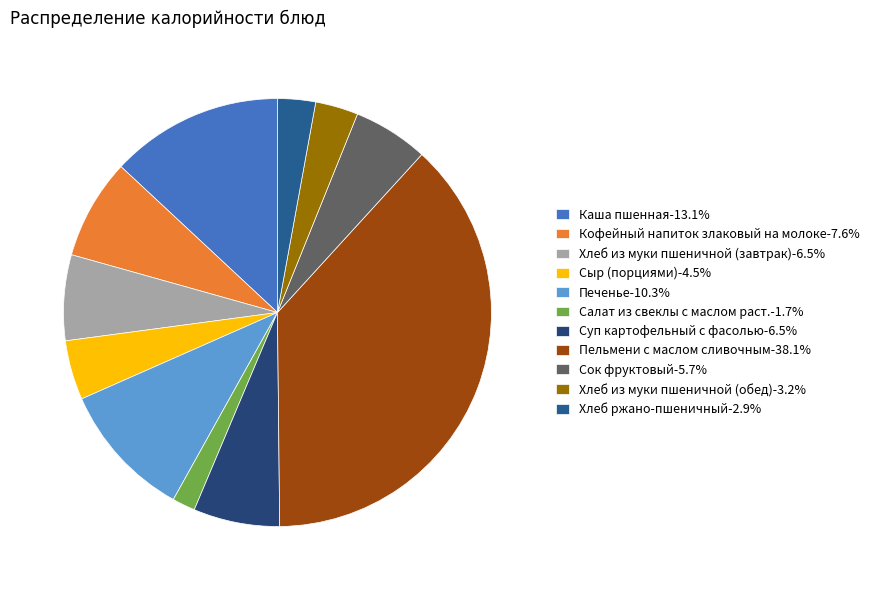

Do Хлеб из муки пшеничной (обед) and Сыр (порциями) together represent more than half of the pie?

No